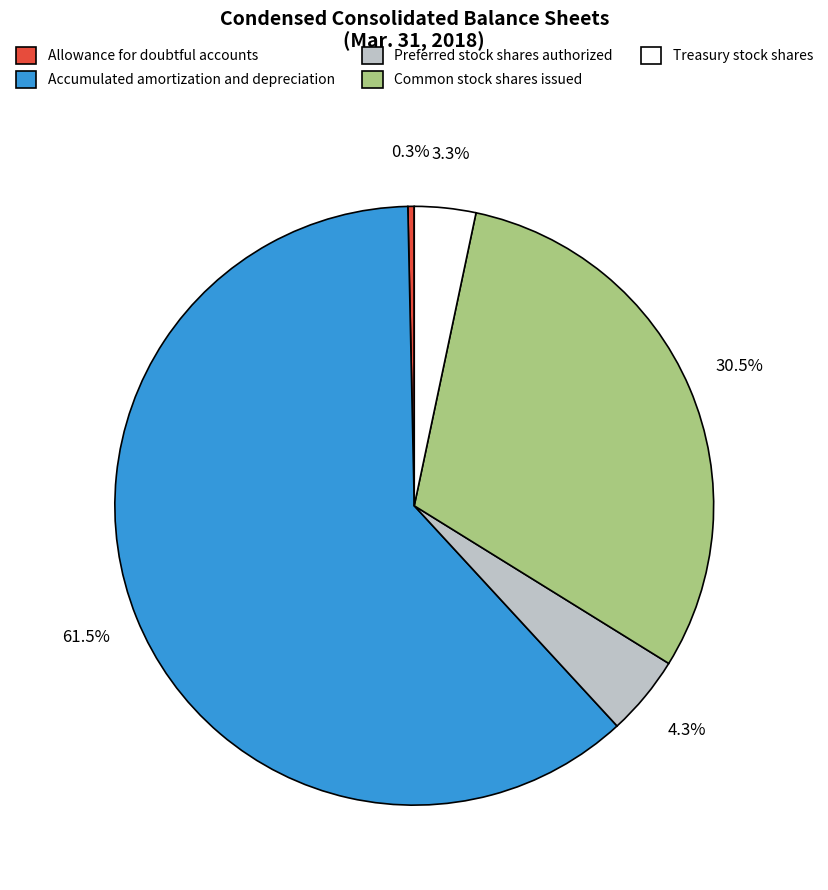

Which category has the smallest portion of the pie?

Allowance for doubtful accounts